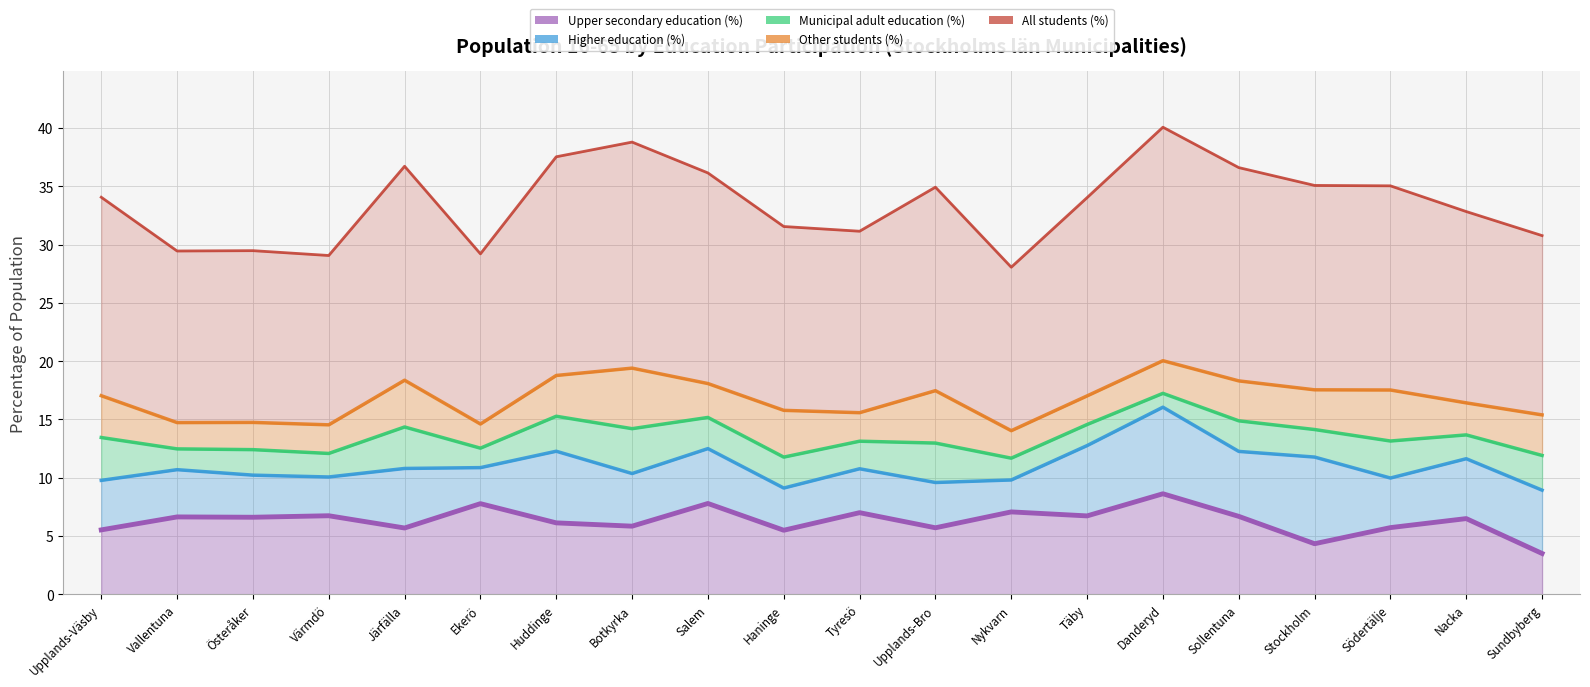

What is the sum of the Upper secondary education (%) values at Huddinge and Österåker?

12.7